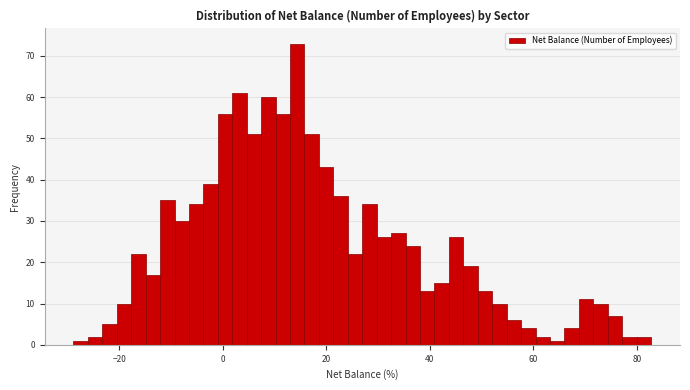

Around what value on the x-axis is the tallest bar? Give the approximate position of its centre, as read against the axis.

14